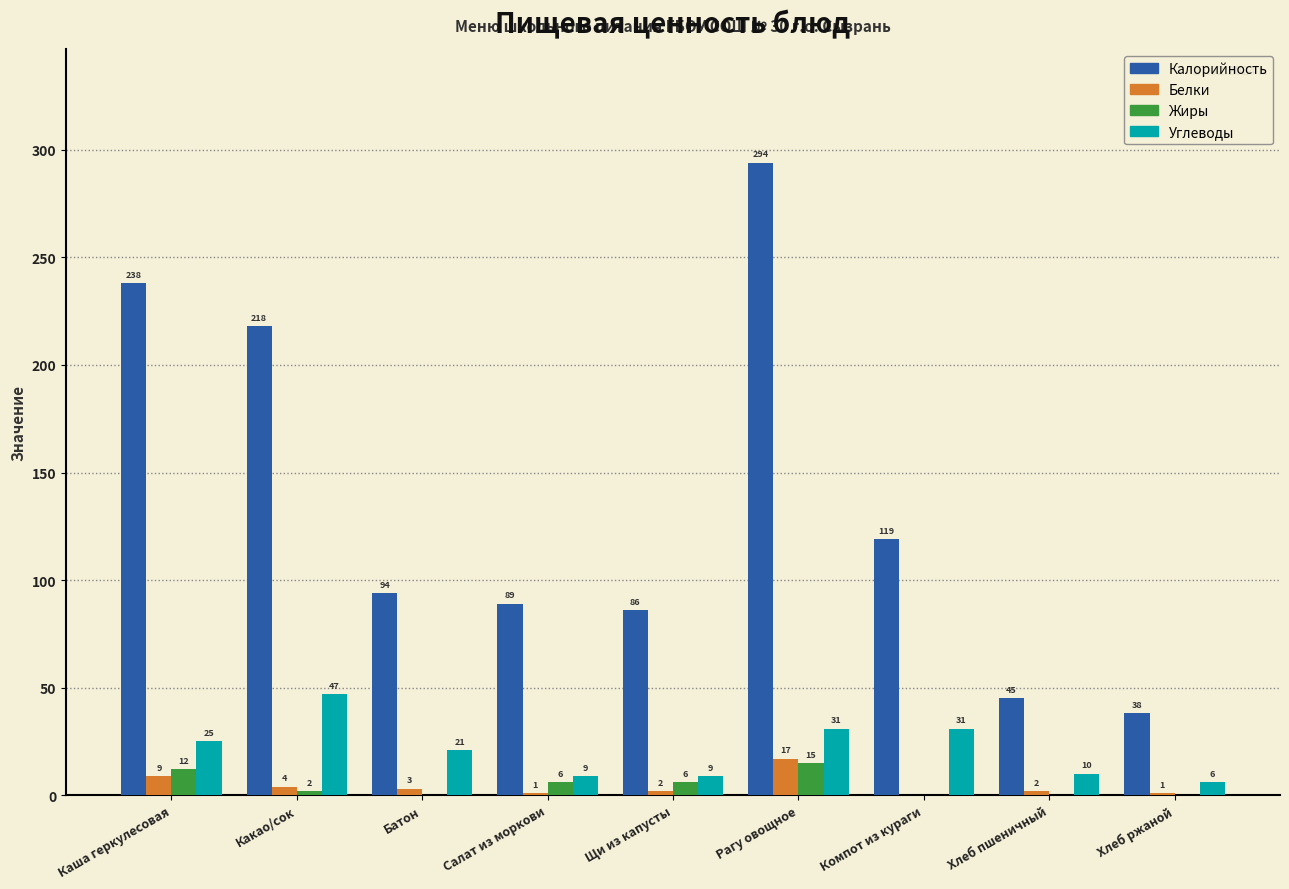

Reading left to right, extract all data points from this chart.

Калорийность: 238	218	94	89	86	294	119	45	38
Белки: 9	4	3	1	2	17	0	2	1
Жиры: 12	2	0	6	6	15	0	0	0
Углеводы: 25	47	21	9	9	31	31	10	6